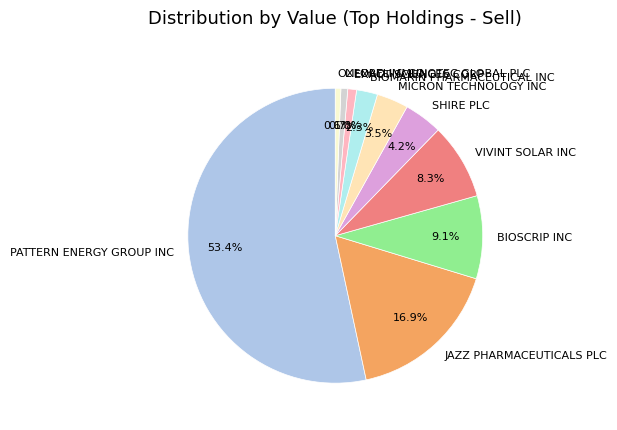

What is the largest slice in the pie chart?

PATTERN ENERGY GROUP INC